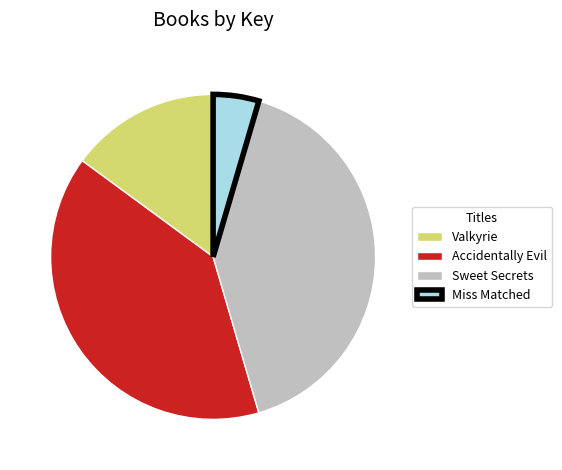

Does Sweet Secrets account for over 50% of the chart?

No